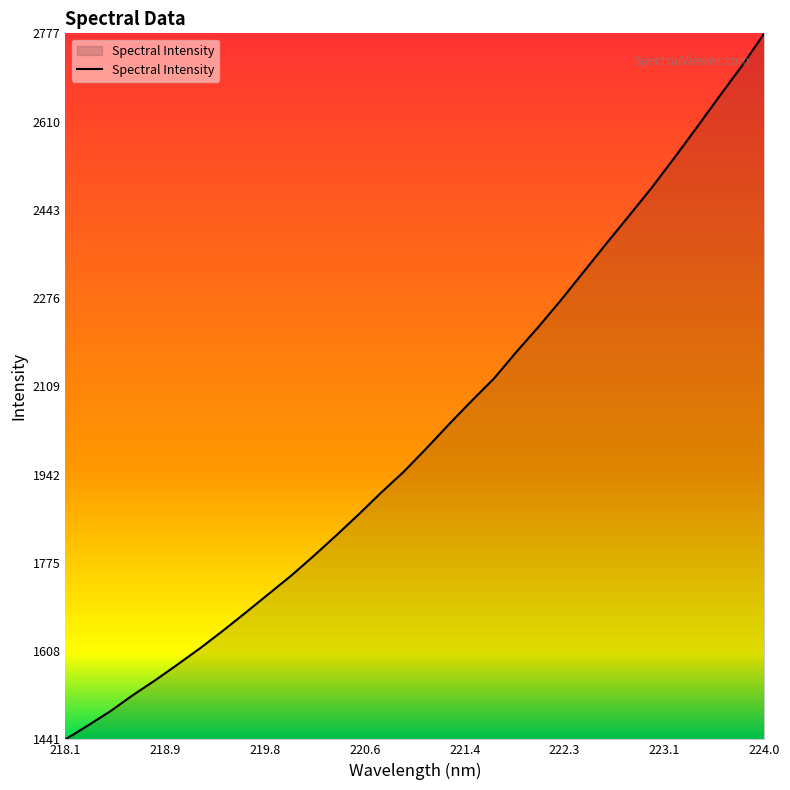

What is the greatest value displayed?

2777.4